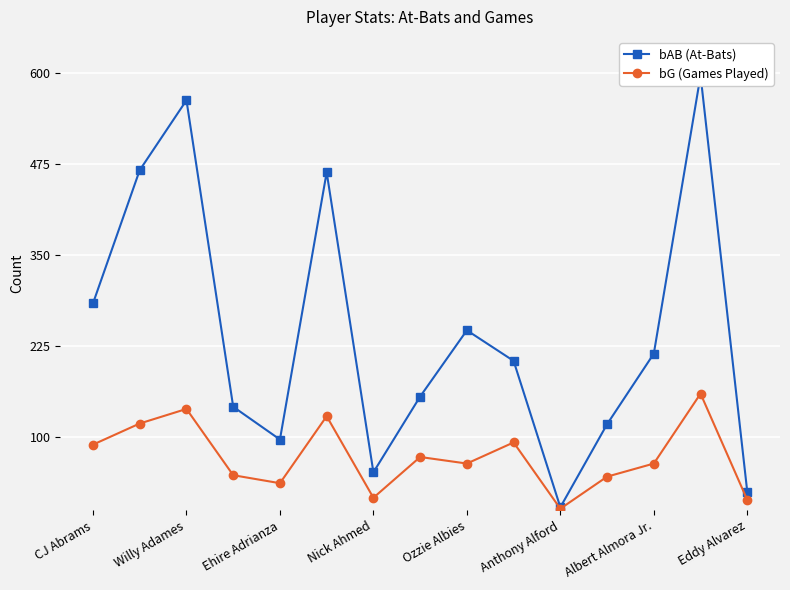

True or false: bAB (At-Bats) and bG (Games Played) intersect in this chart.

False